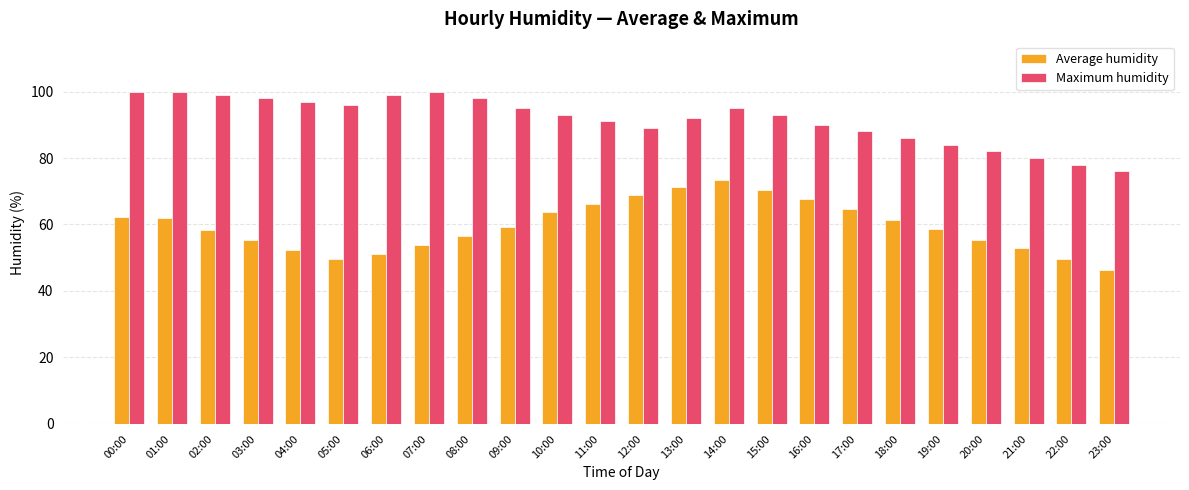

What is the smallest value displayed?

46.3